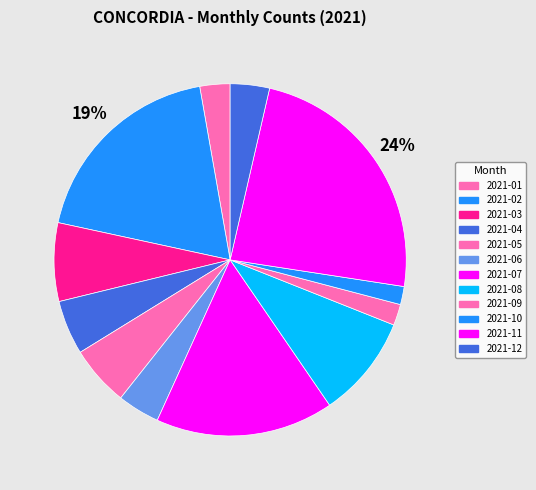

Does 2021-01 represent more than half of the total?

No